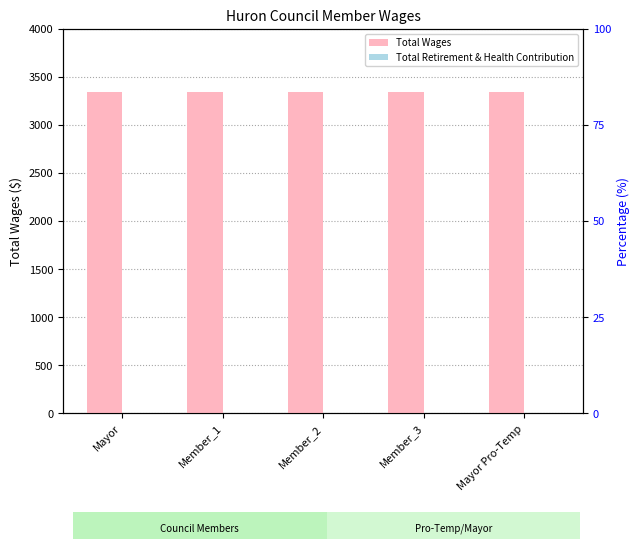

List the labels in order of Total Wages value, largest first.

Mayor, Member_1, Member_2, Member_3, Mayor Pro-Temp